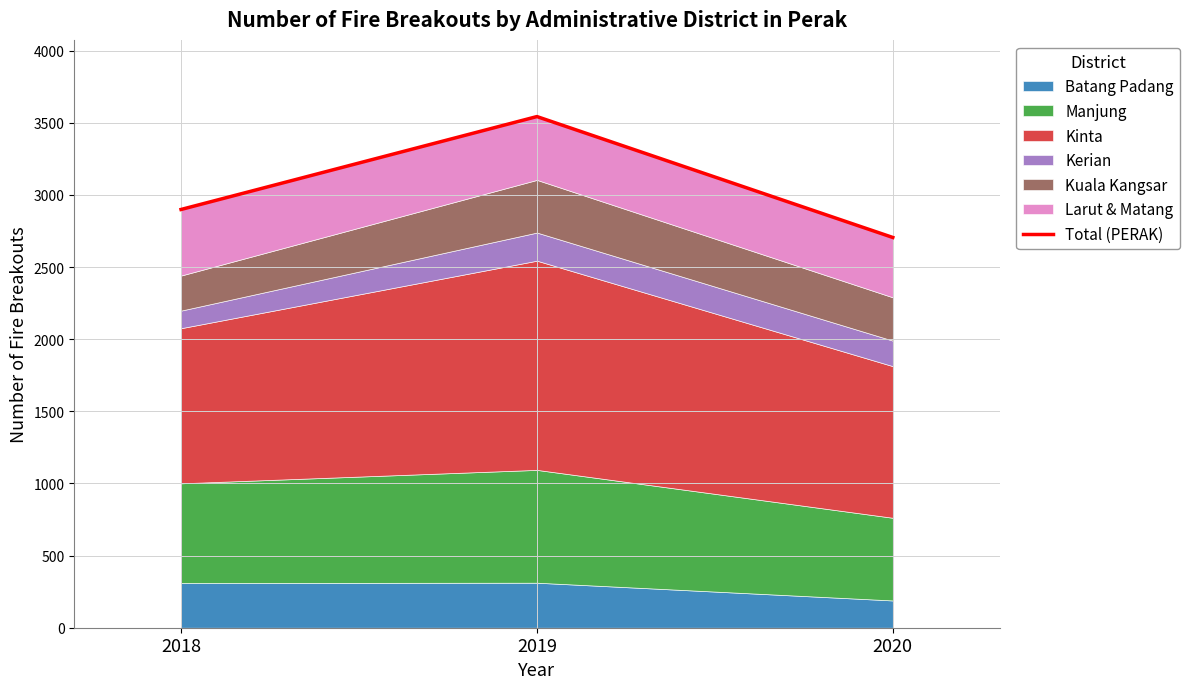

Which category has the highest value across all series?

2019